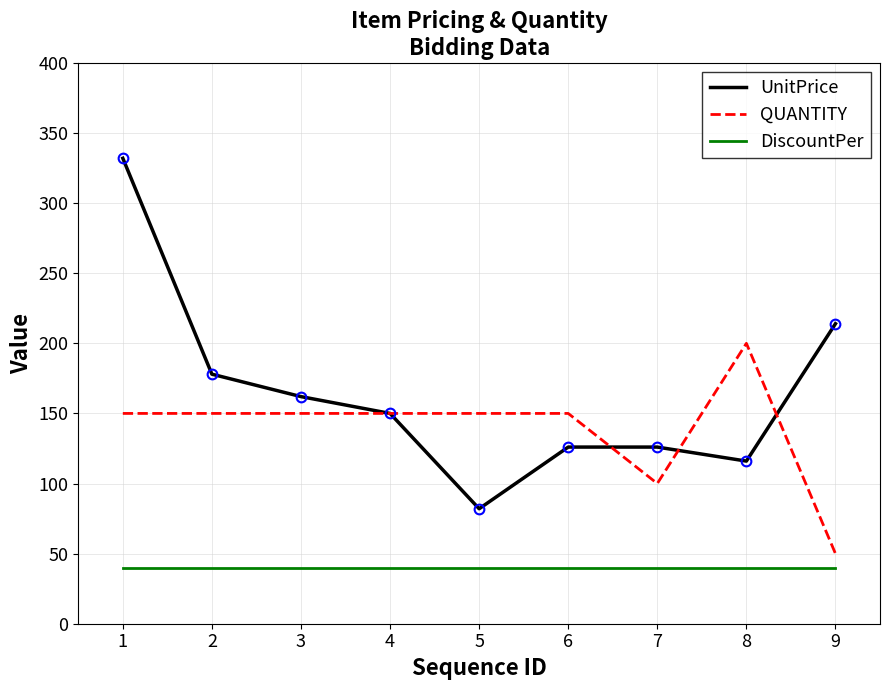

The value of QUANTITY at 1 is 88. True or false?

False